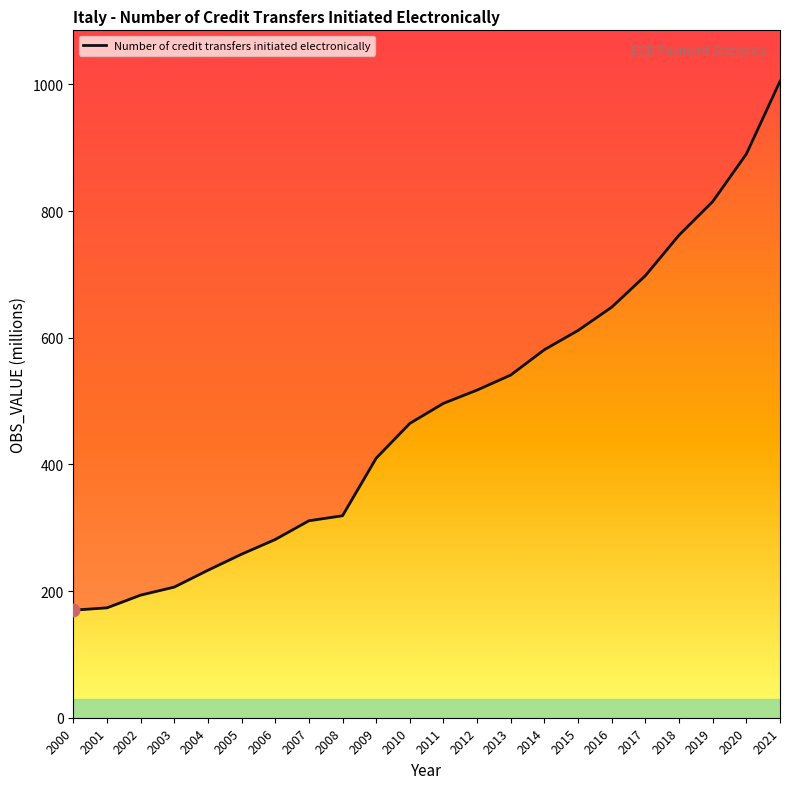

What is the change in value from 2011 to 2018?

+265.6